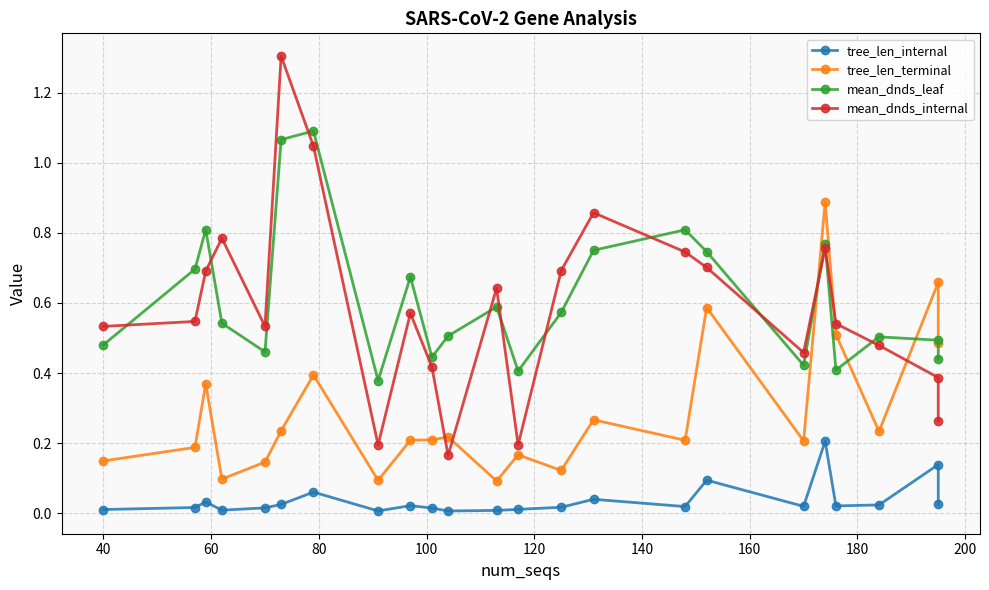

What is the value of the mean_dnds_internal point at the 20th from the left?

0.5